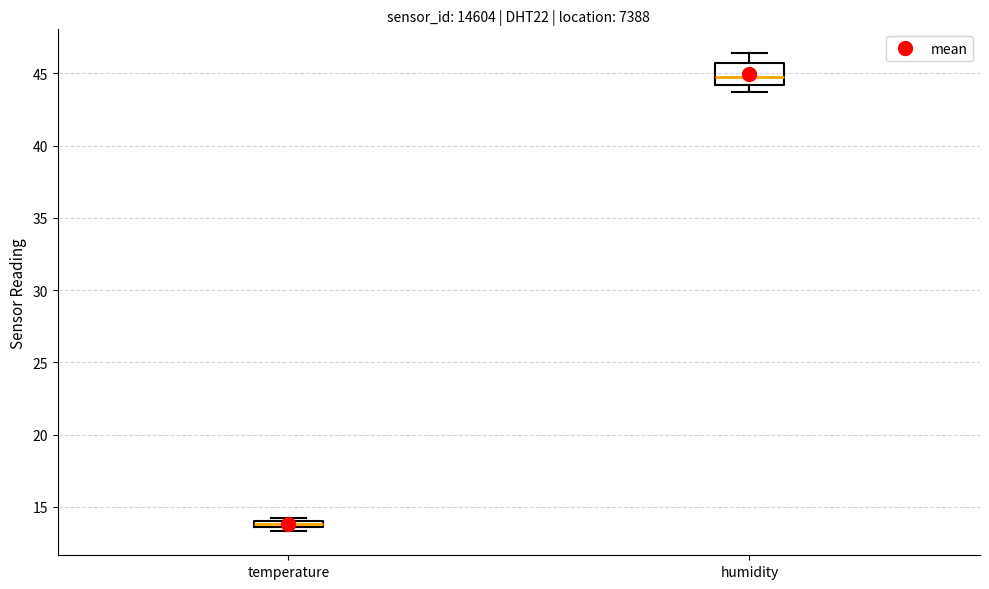

Where is the lower edge of the box for temperature on the y-axis? The values are not printed on the chart, so give them approximately, as read against the axis.

13.5